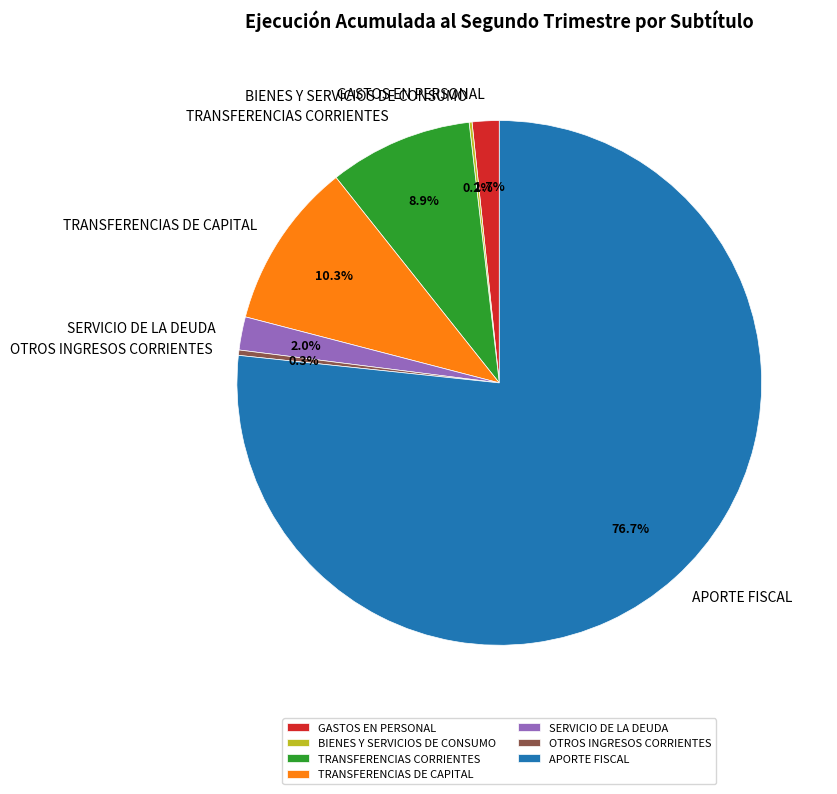

What percentage do GASTOS EN PERSONAL and OTROS INGRESOS CORRIENTES together represent?

2.0%